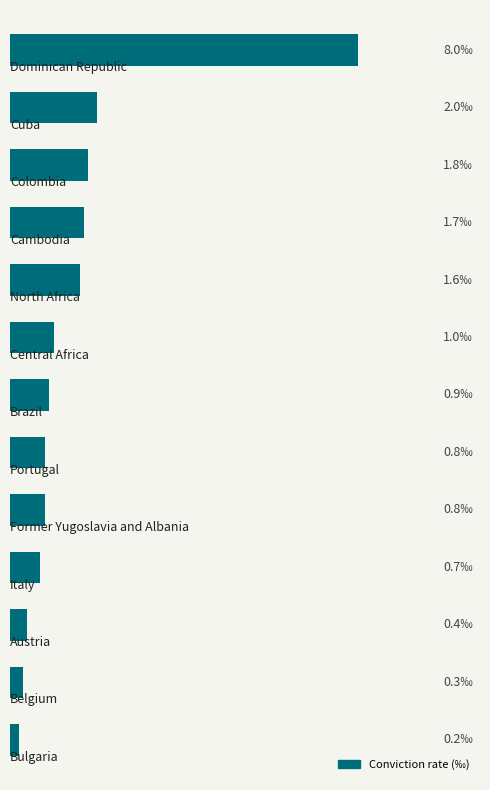

Are the bars grouped side by side (vs. stacked)?

No